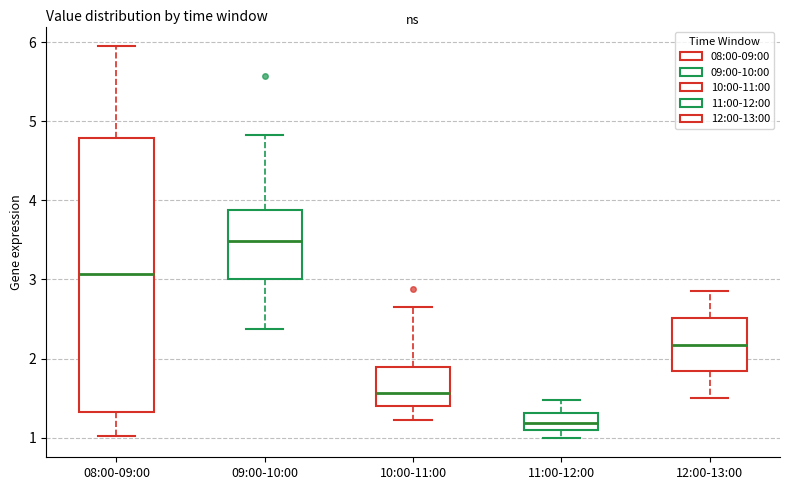

Where does the upper whisker of the box for 09:00-10:00 end on the y-axis? The values are not printed on the chart, so give them approximately, as read against the axis.

4.8